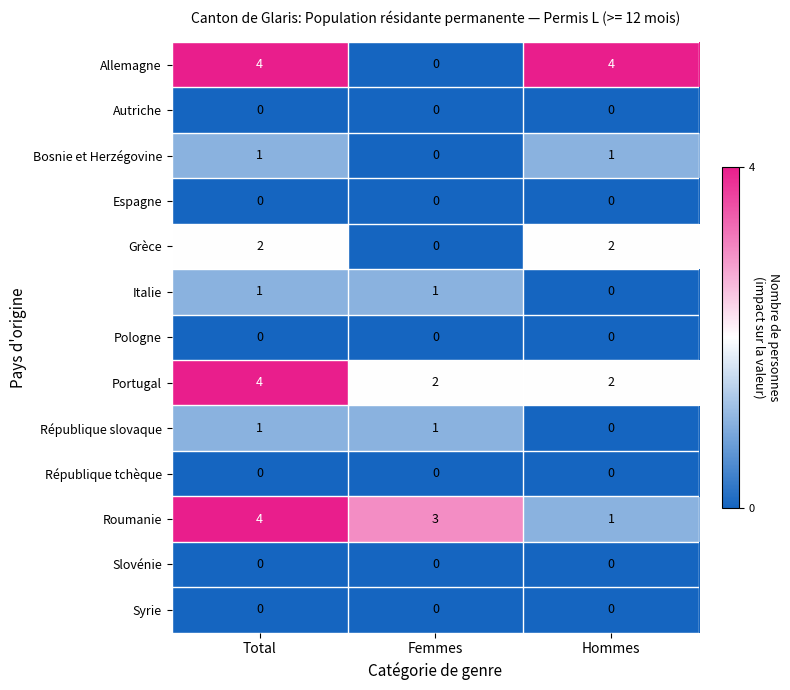

What is the difference between the maximum and minimum values in the Allemagne series?

4